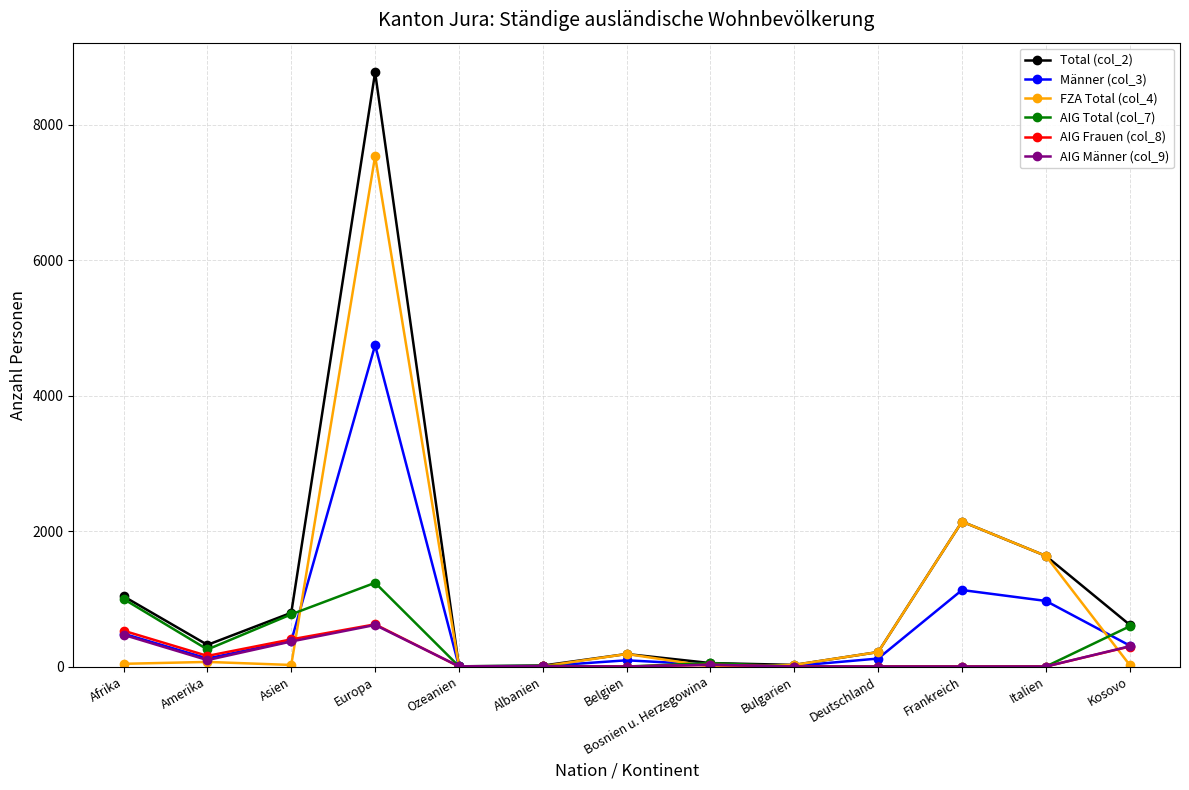

In Total (col_2), how many points are higher than both neighbors (excluding endpoints)?

3